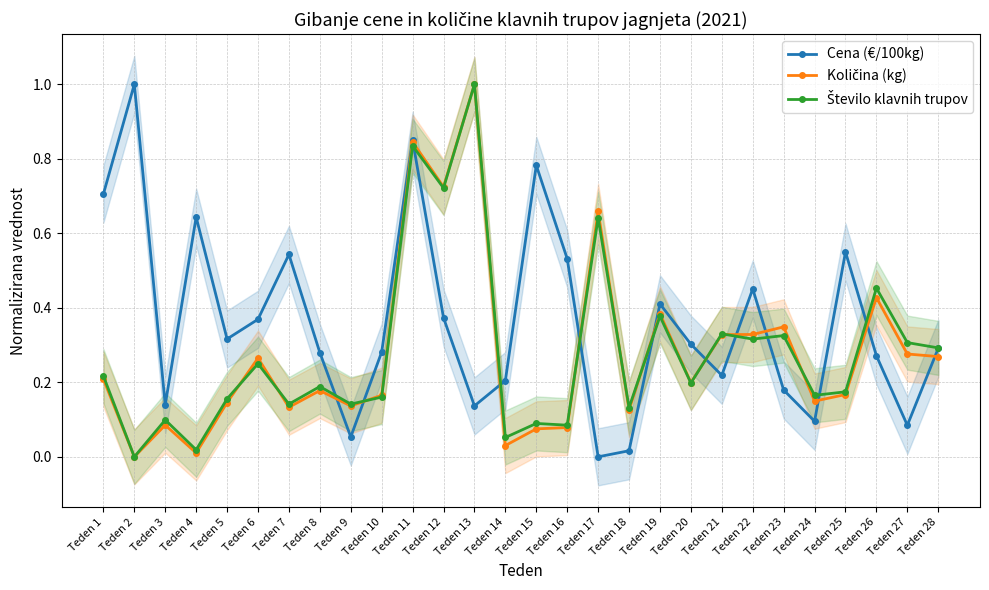

Rank the series at Teden 25 from highest to lowest value.

Cena (€/100kg), Število klavnih trupov, Količina (kg)